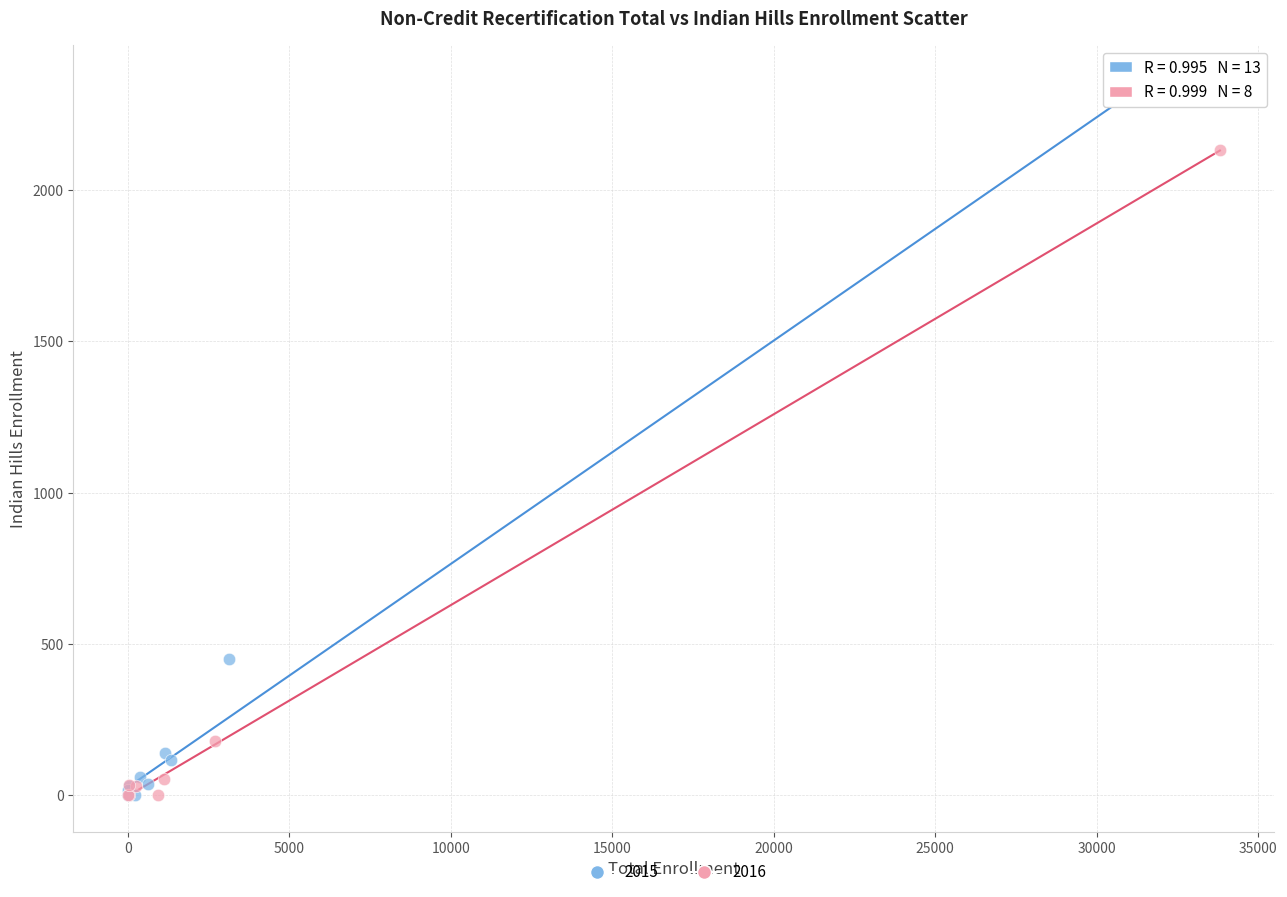

Which series has the widest spread of Y values?

2015